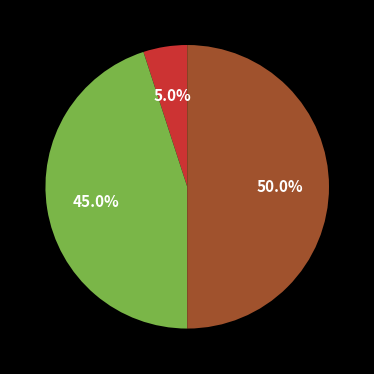

Count the number of slices in the pie.

3